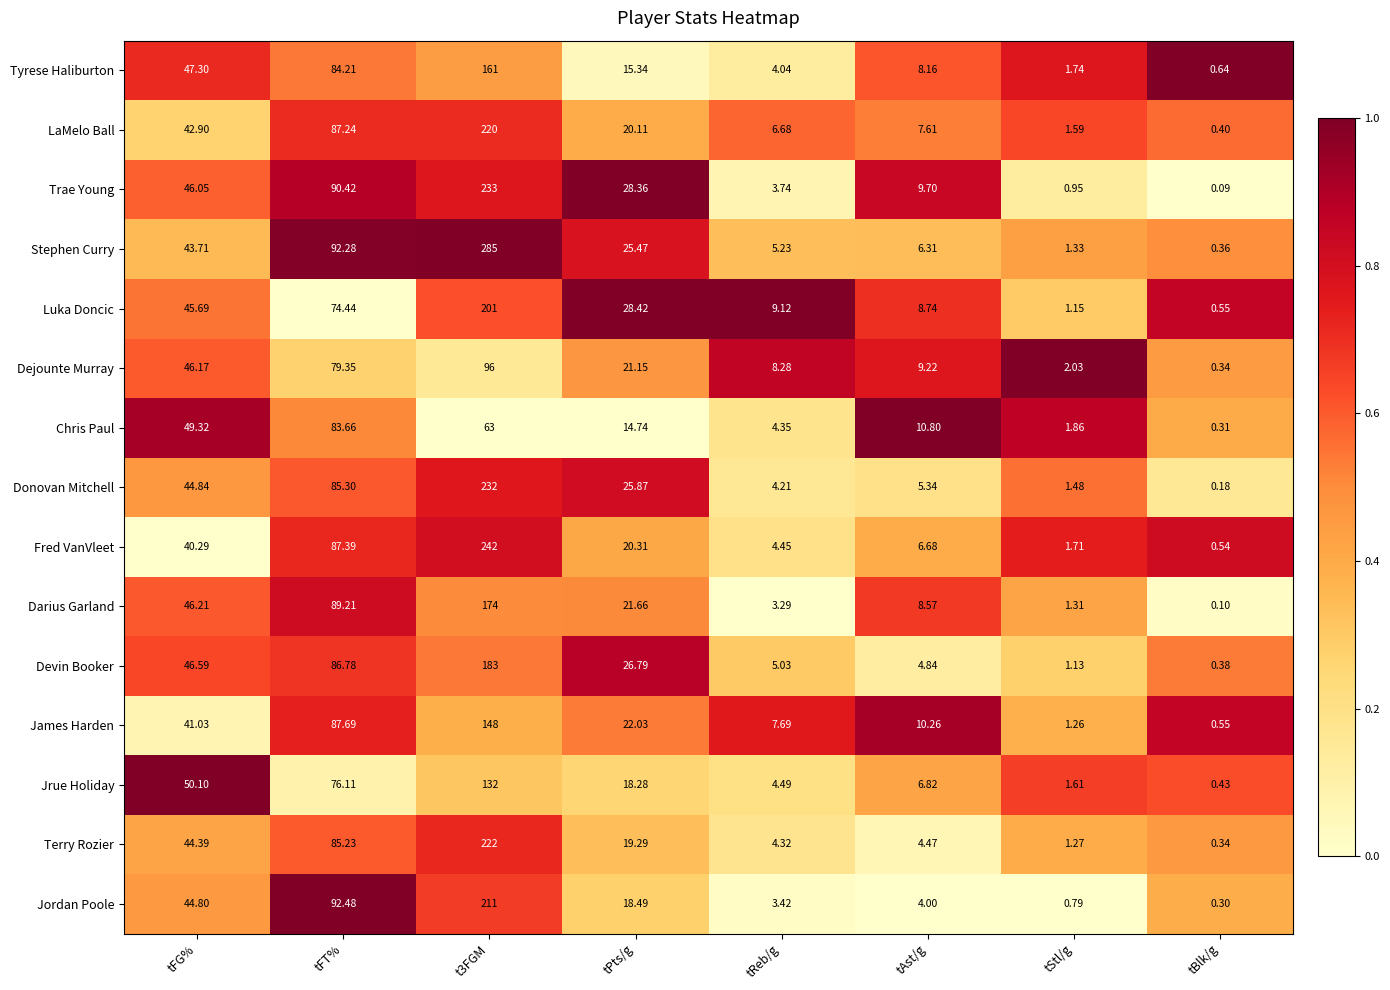

How many data points does each series have?

8